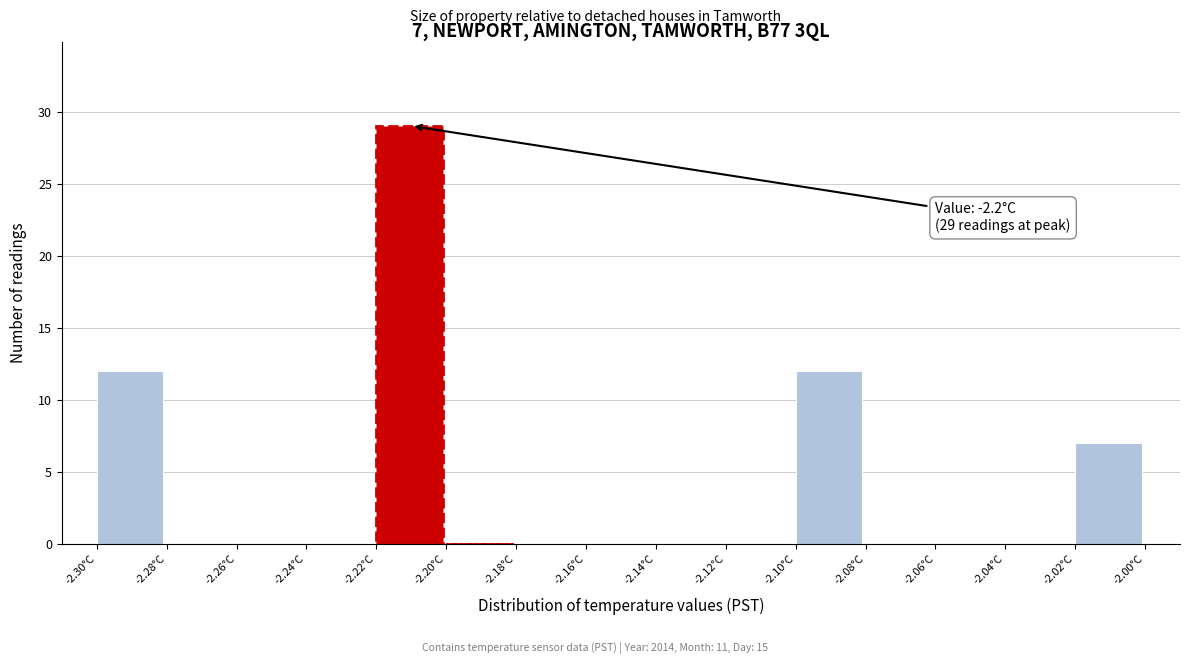

Which range on the x-axis has the tallest bar?

-2.22 to -2.20